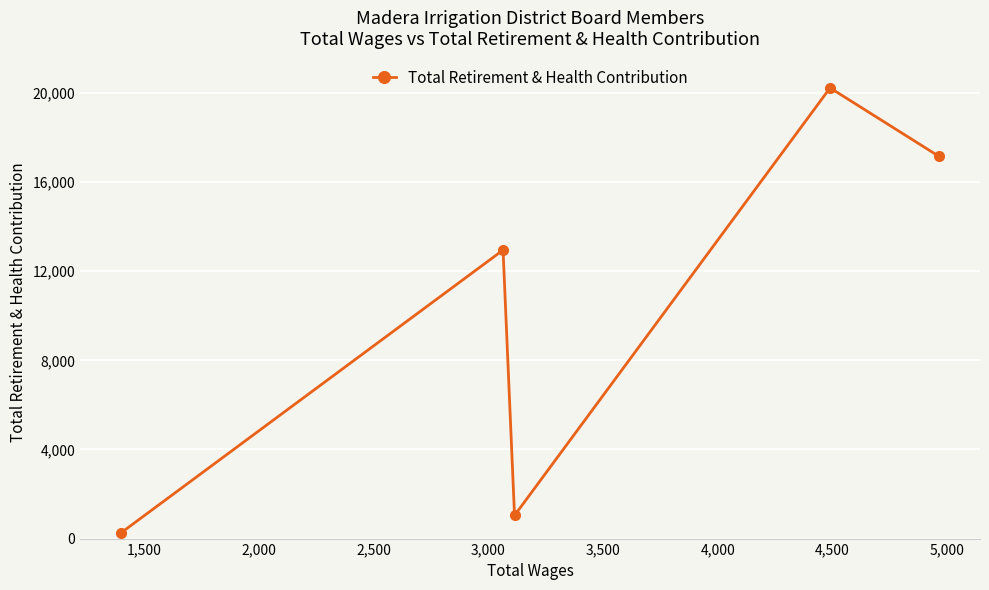

How many lines are shown in the chart?

1